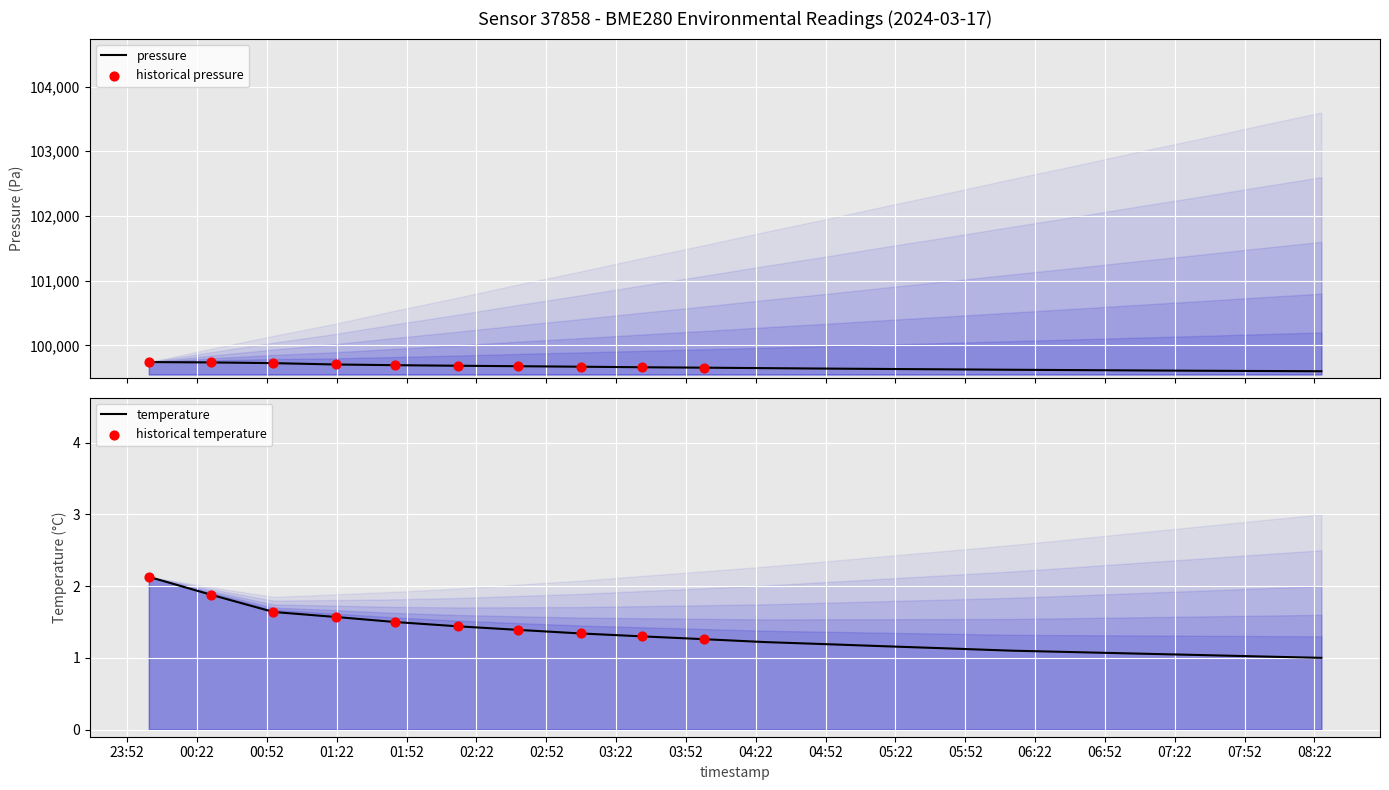

At how many categories does at least one series exceed 61039?

20